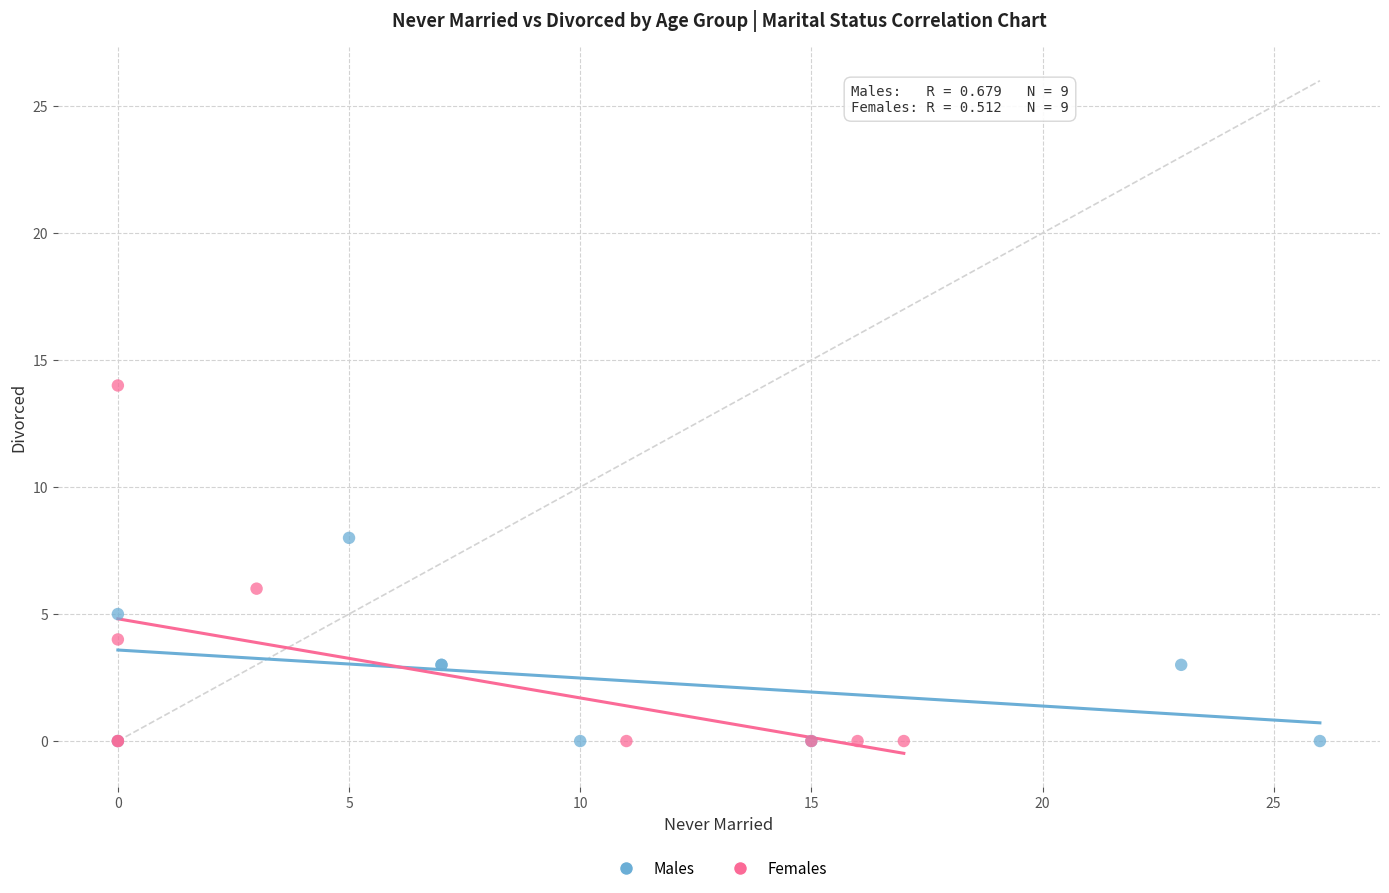

Which series has the widest spread of Y values?

Females